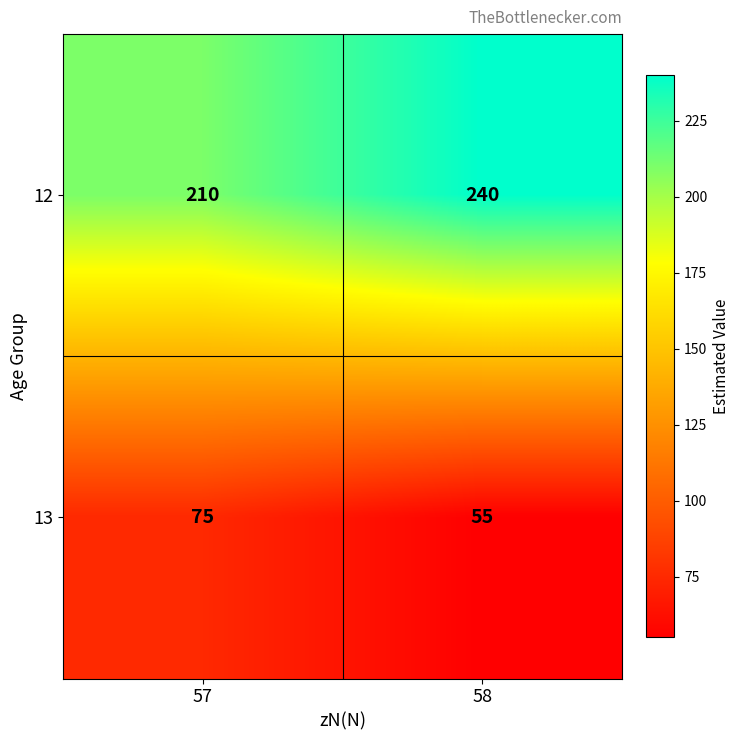

At how many categories does at least one series exceed 108?

2